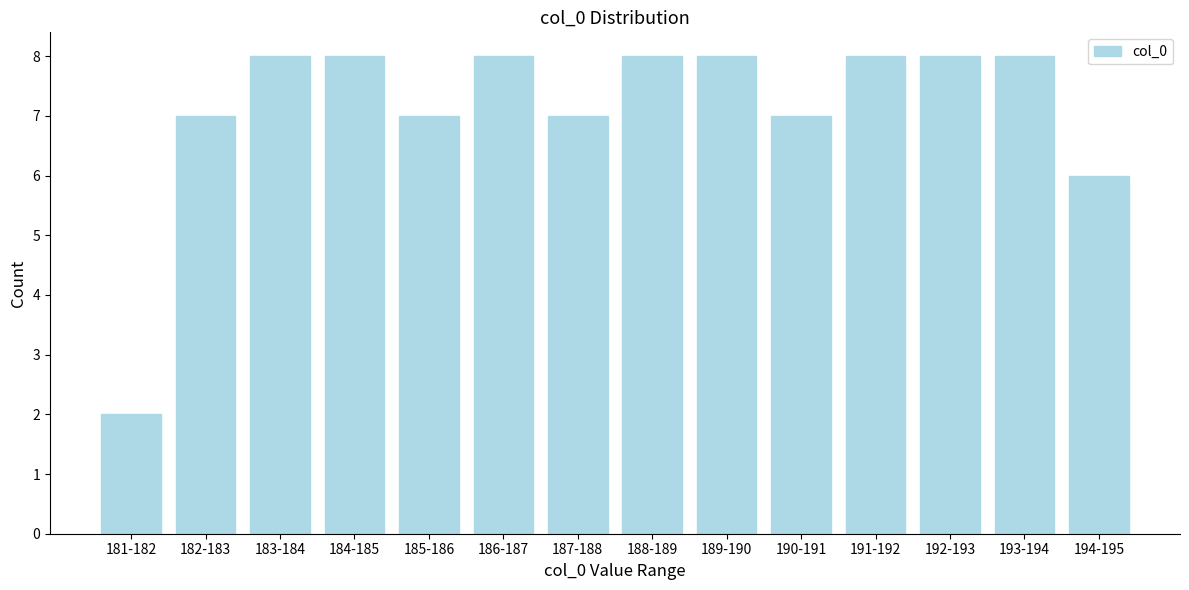

Reading left to right, list all the values displayed in this chart.

181-182=2	182-183=7	183-184=8	184-185=8	185-186=7	186-187=8	187-188=7	188-189=8	189-190=8	190-191=7	191-192=8	192-193=8	193-194=8	194-195=6